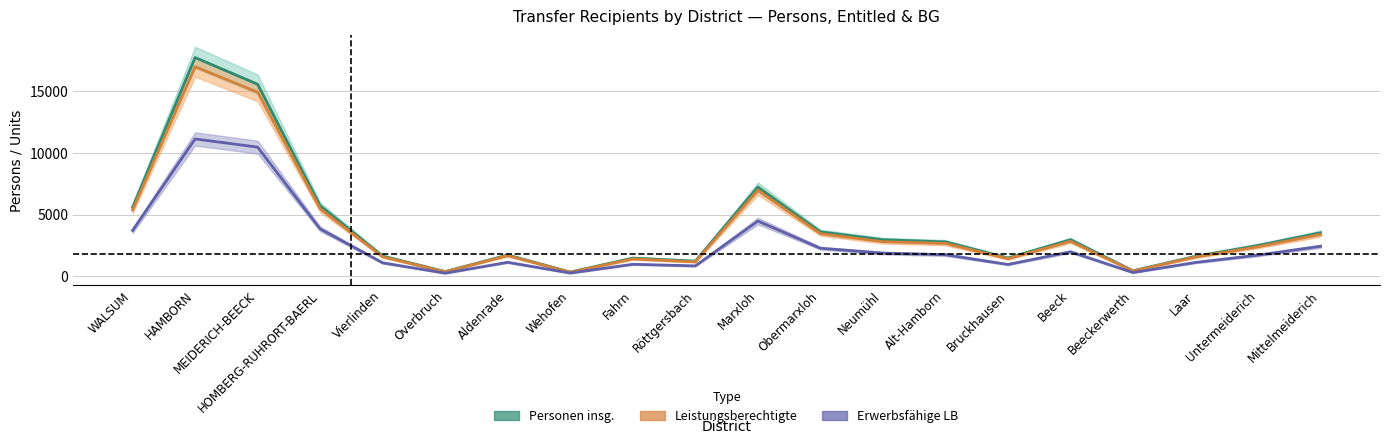

The Leistungsberechtigte series shows 1550 at Laar. True or false?

True